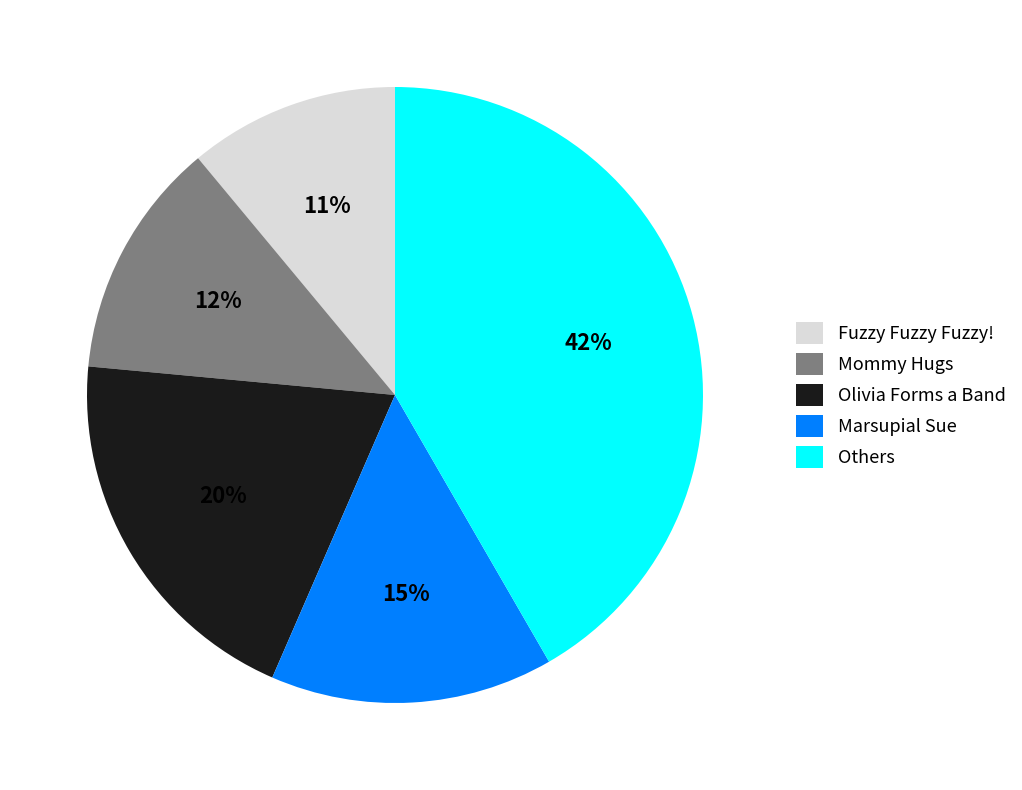

Is Marsupial Sue the majority of the pie?

No